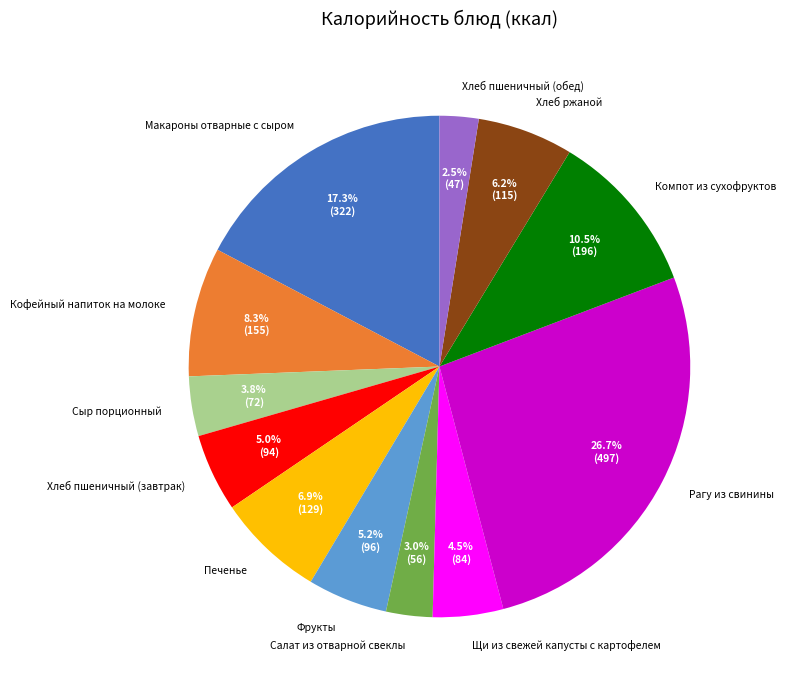

What portion of the pie excludes Печенье?

93.1%